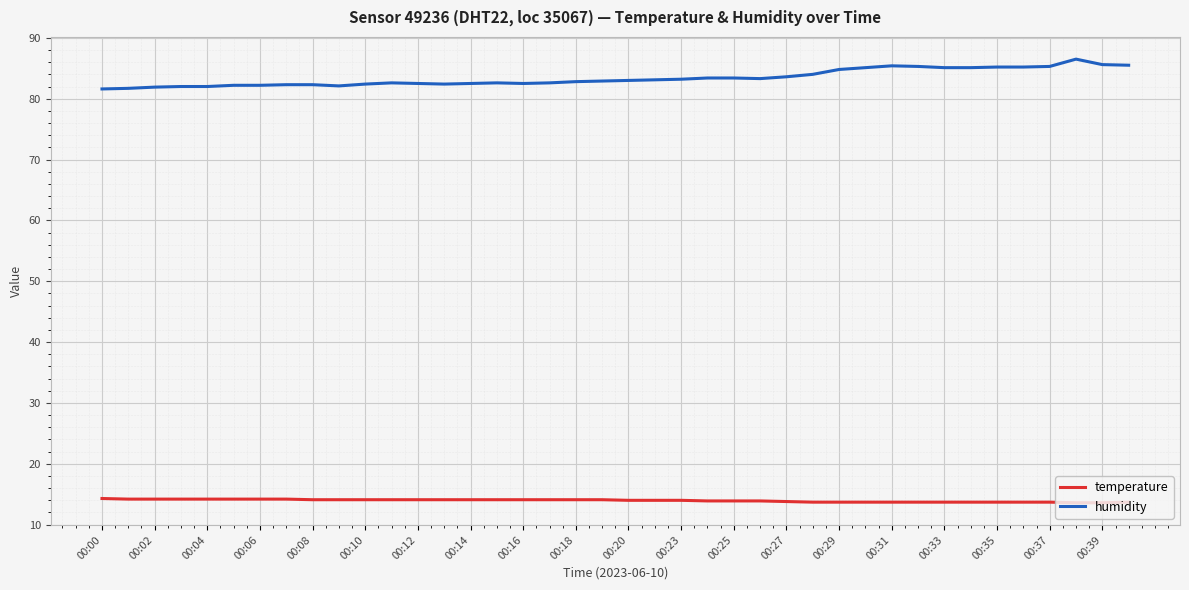

Which series has the largest total across all categories?

humidity